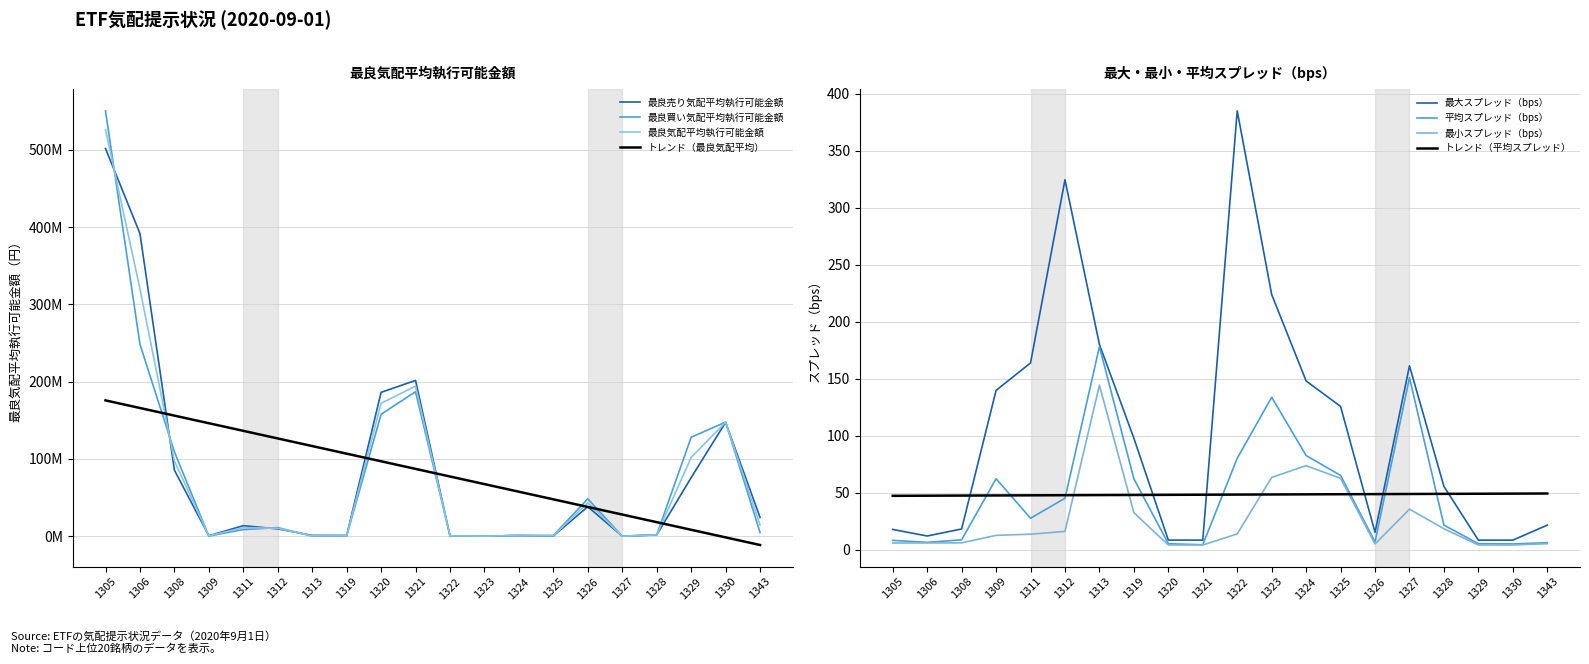

Is it true that 最良買い気配平均執行可能金額 equals 268165.8 at 1309?

False